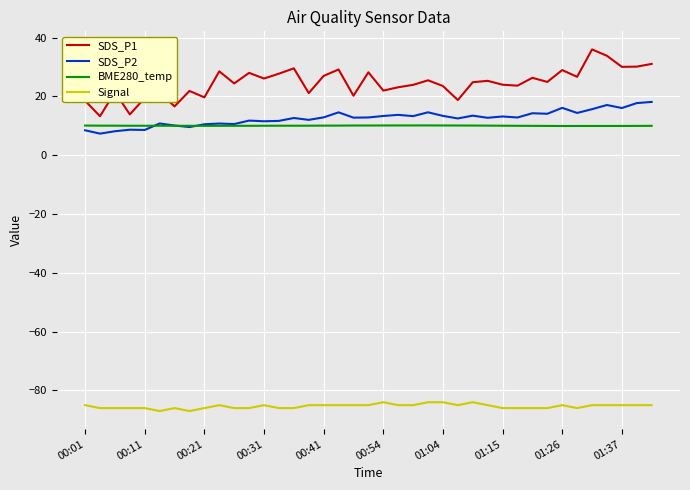

Which series has the largest range (max minus min)?

SDS_P1